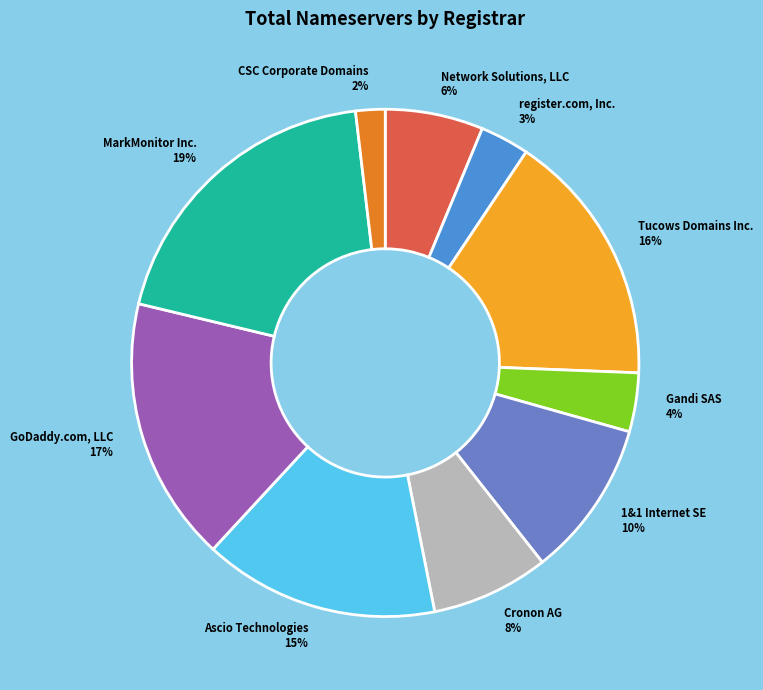

True or false: register.com, Inc. accounts for 3% of the total.

True